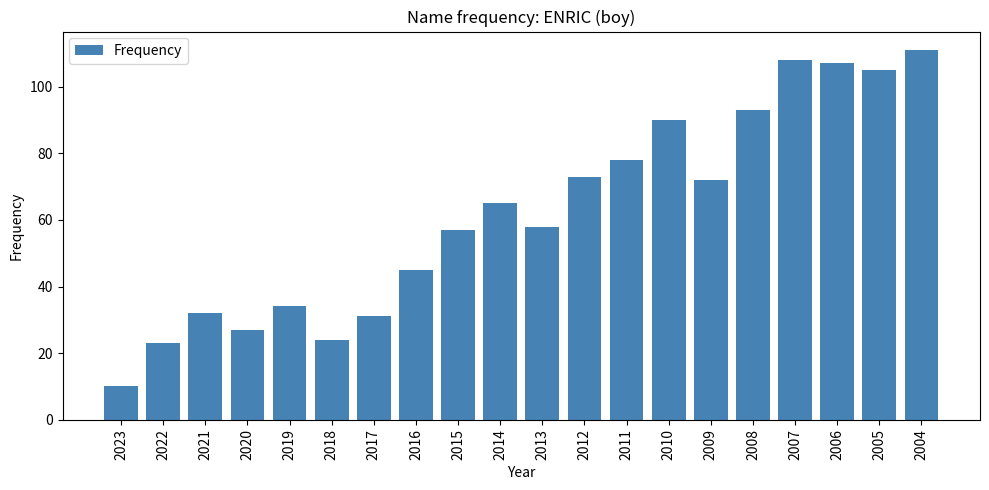

Reading right to left, transcribe all the data shown in this chart.

111	105	107	108	93	72	90	78	73	58	65	57	45	31	24	34	27	32	23	10